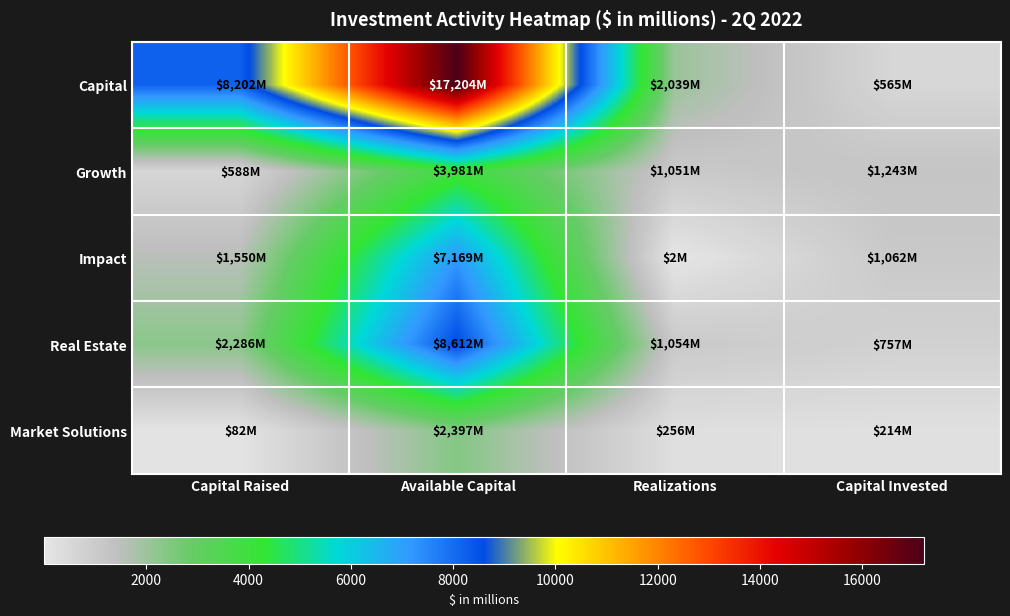

Between Capital Invested and Capital Raised, which is larger?

Capital Raised